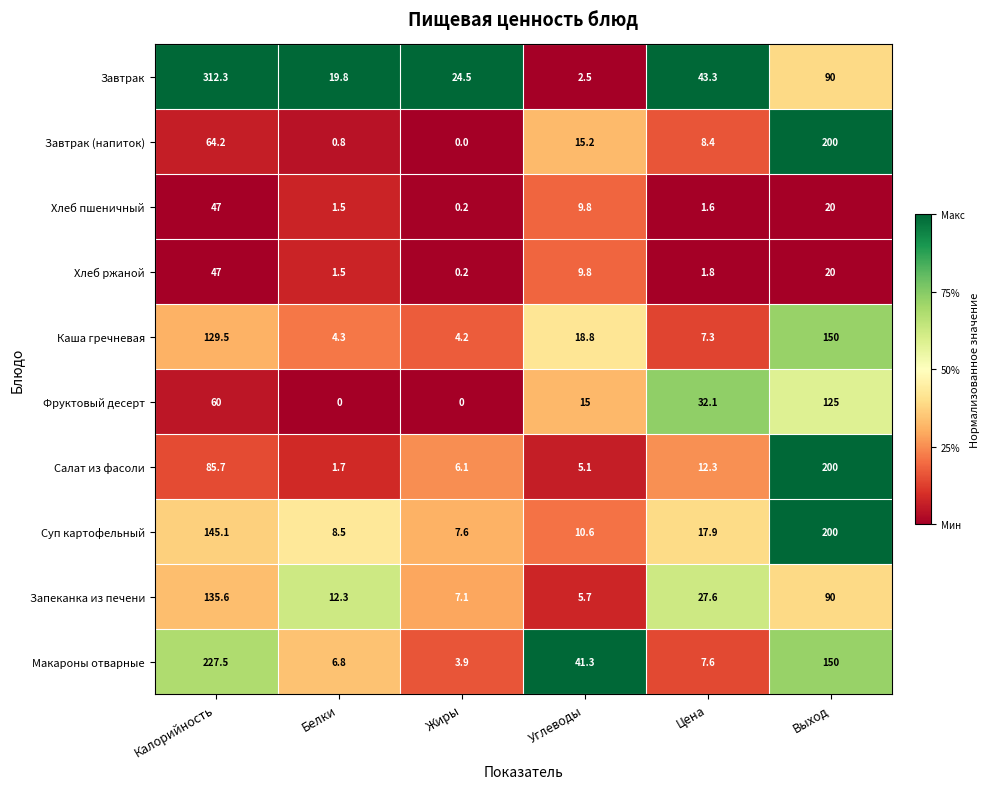

What is the difference between the highest and lowest values at Калорийность?

265.3